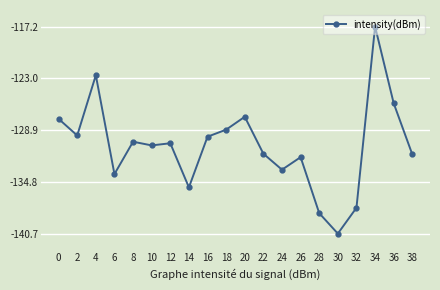

What is the smallest value displayed?

-140.7